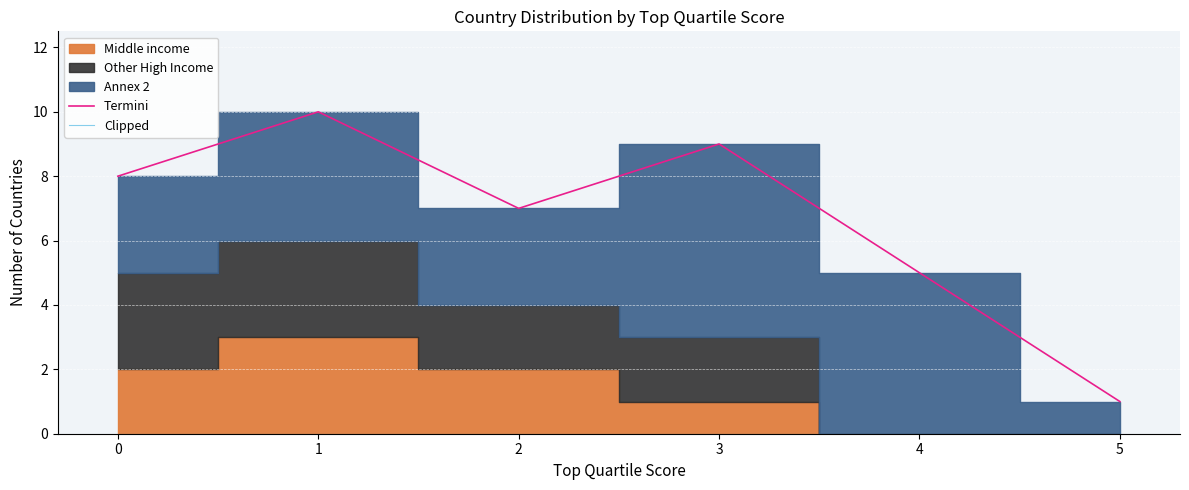

Which series has the largest total across all categories?

Termini